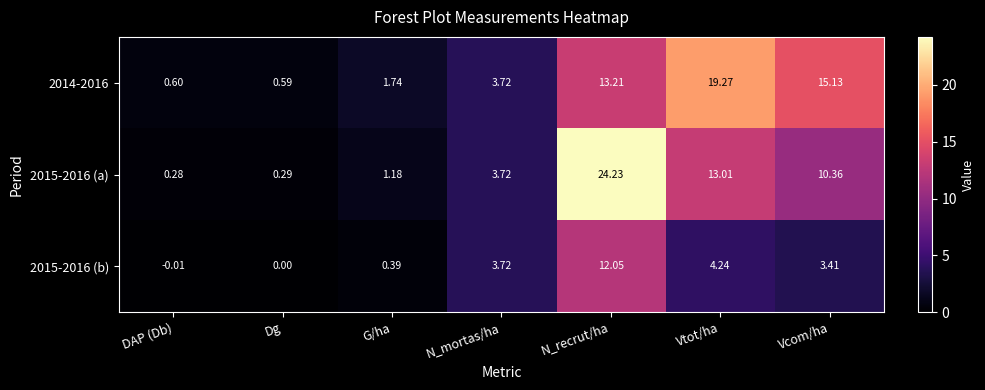

Is the value of 2014-2016 at G/ha greater than the value of 2015-2016 (b) at Vtot/ha?

No